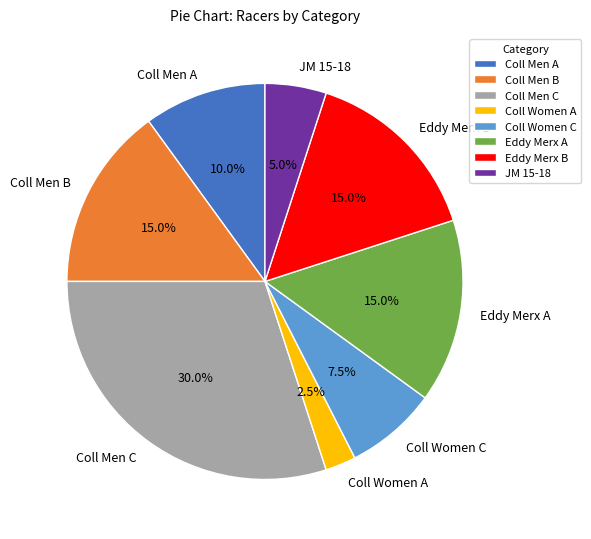

Does Coll Men B account for over 50% of the chart?

No